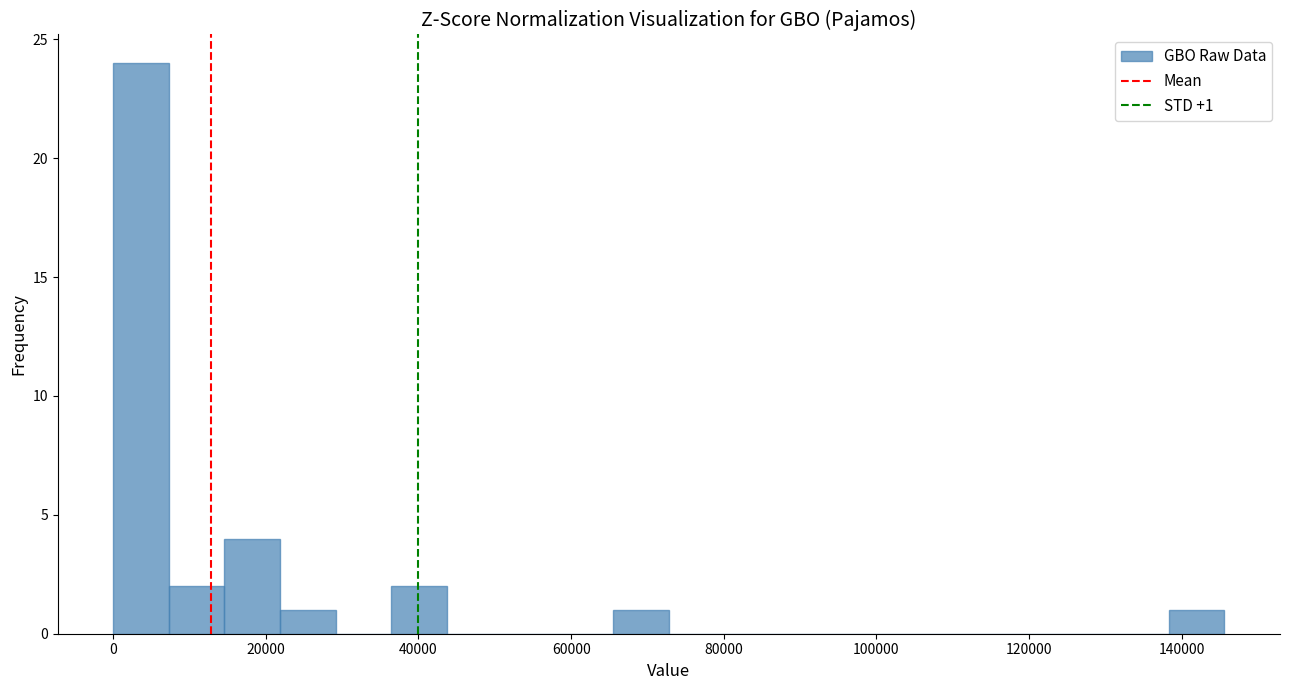

Around what value on the x-axis is the tallest bar? Give the approximate position of its centre, as read against the axis.

4000